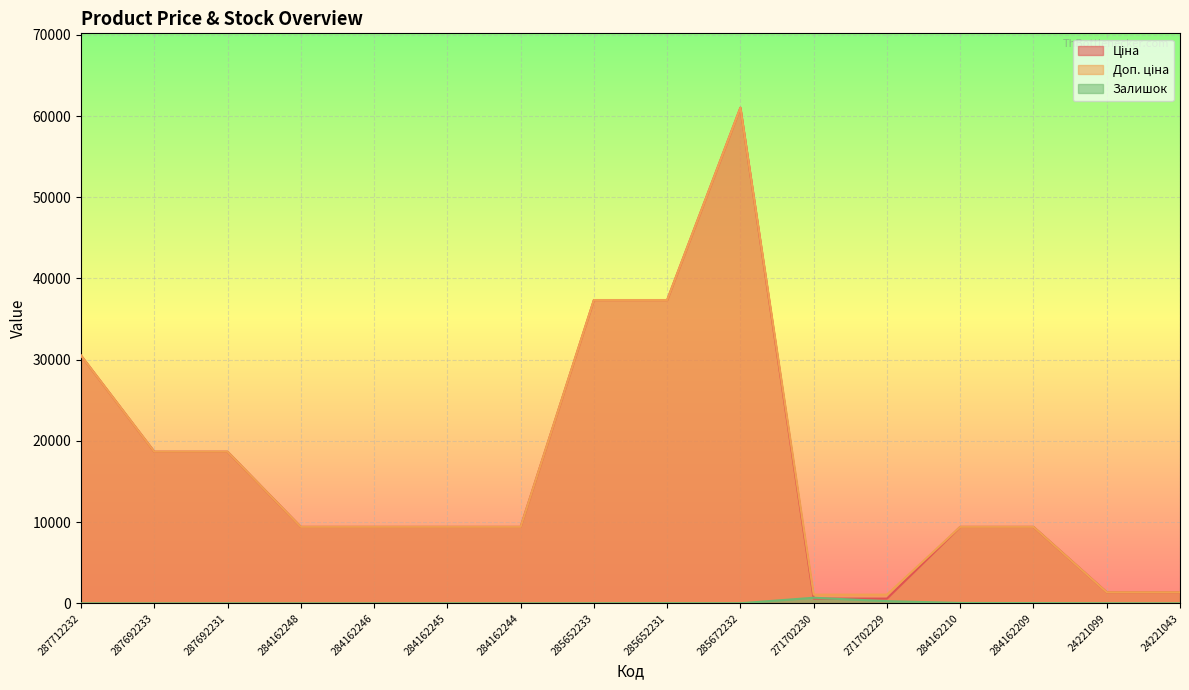

True or false: Доп. ціна and Залишок intersect in this chart.

False